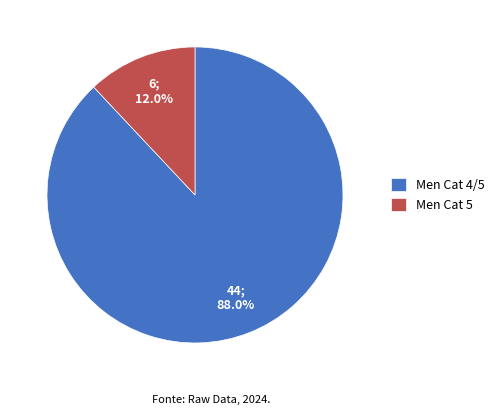

Rank the categories by value from lowest to highest.

Men Cat 5, Men Cat 4/5